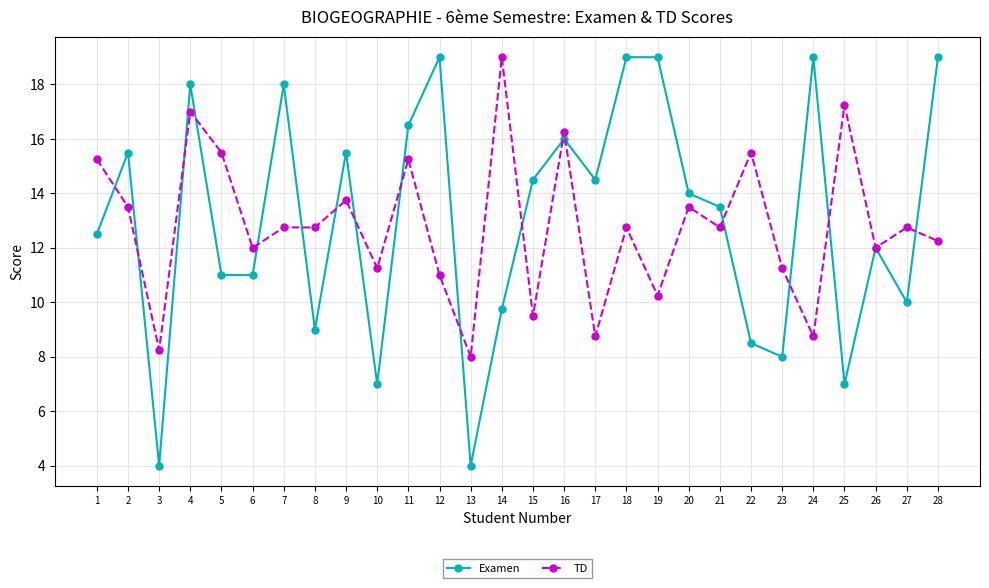

Is the value of Examen at 10 greater than the value of TD at 27?

No